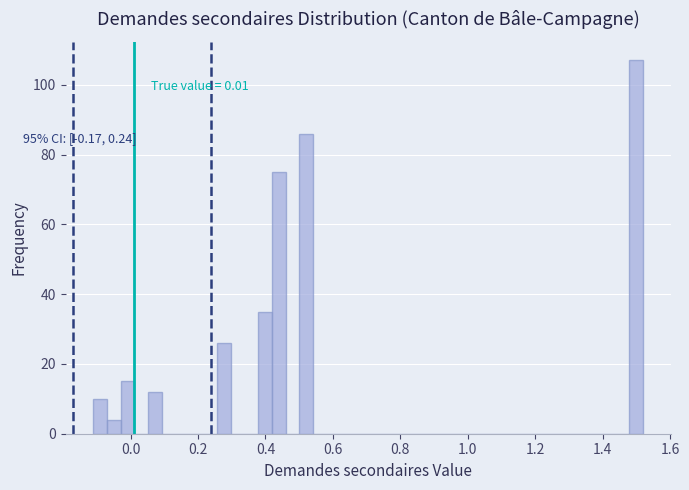

Read against the x-axis, roughly where is the centre of the tallest bar?

1.50